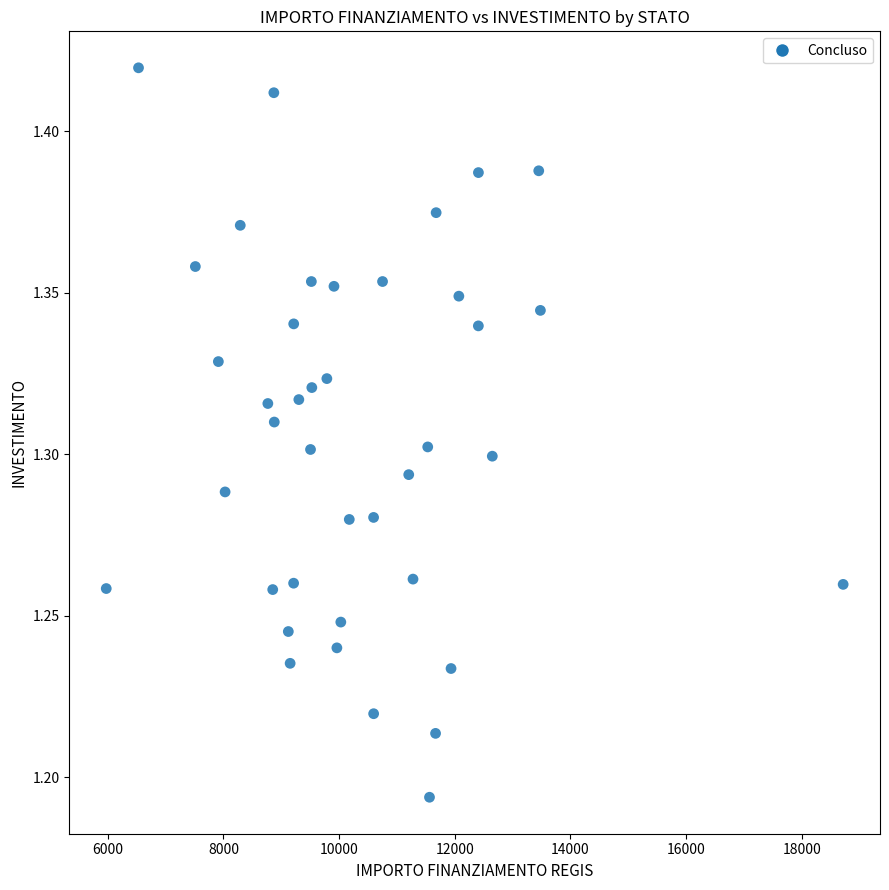

What is the range of X values (max minus min)?

12741.4